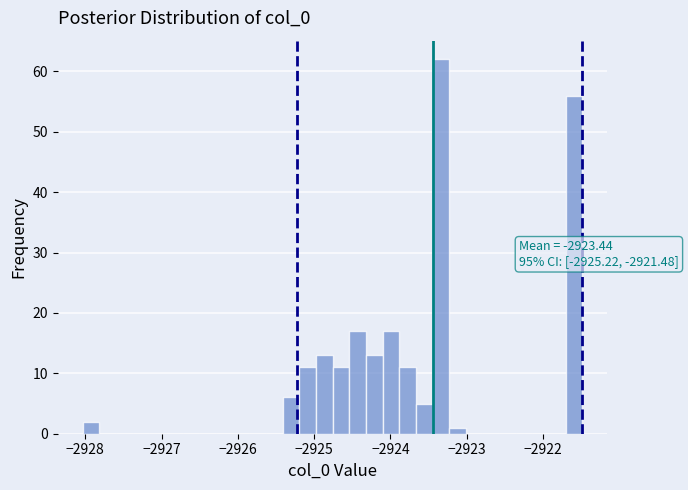

Around what value on the x-axis is the tallest bar? Give the approximate position of its centre, as read against the axis.

-2923.3